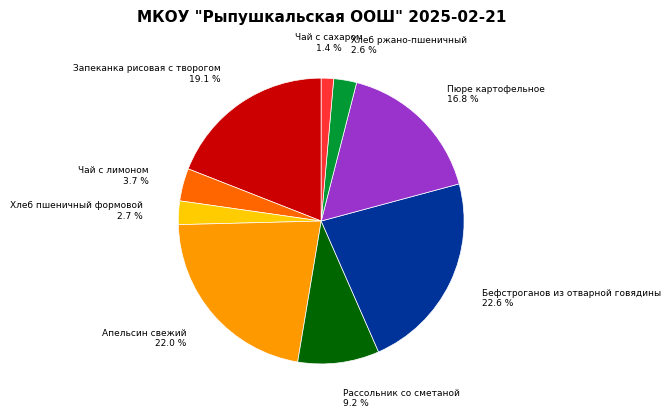

Is there any slice that represents more than half of the pie?

No